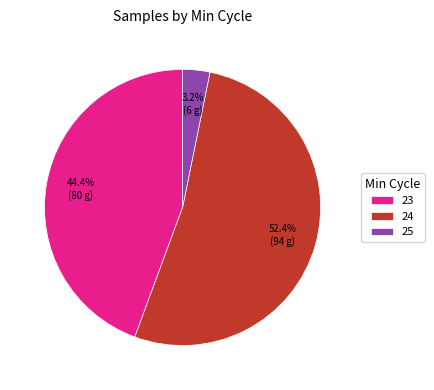

Does any single category account for the majority?

Yes